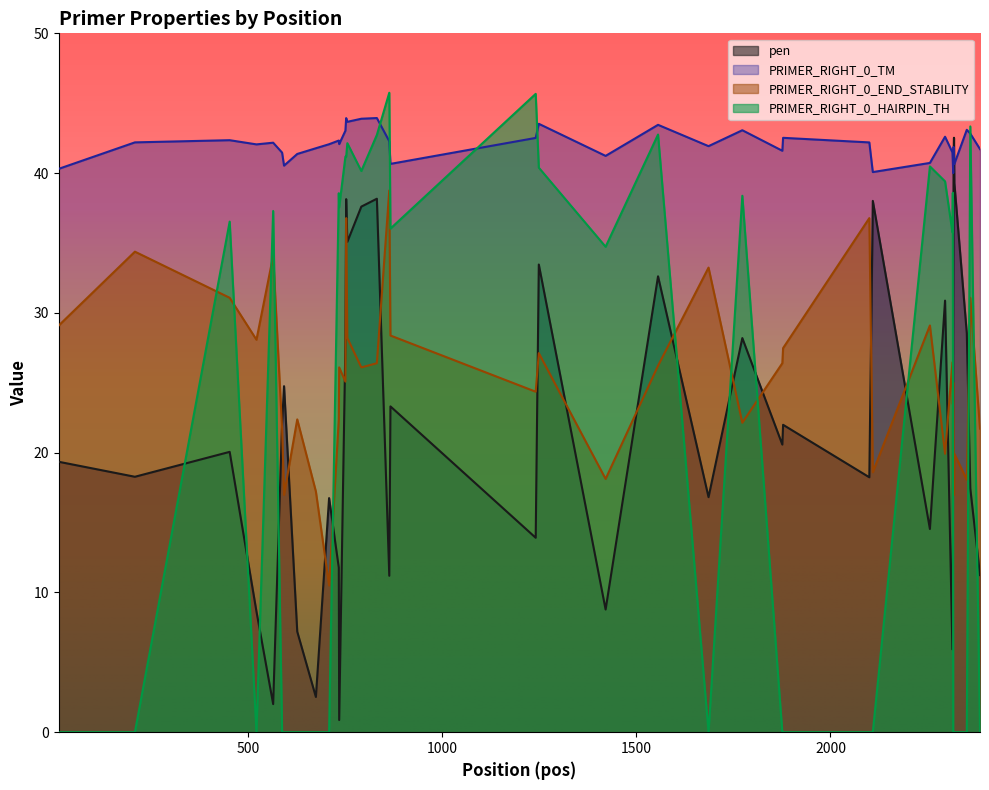

True or false: PRIMER_RIGHT_0_TM and PRIMER_RIGHT_0_END_STABILITY intersect in this chart.

False